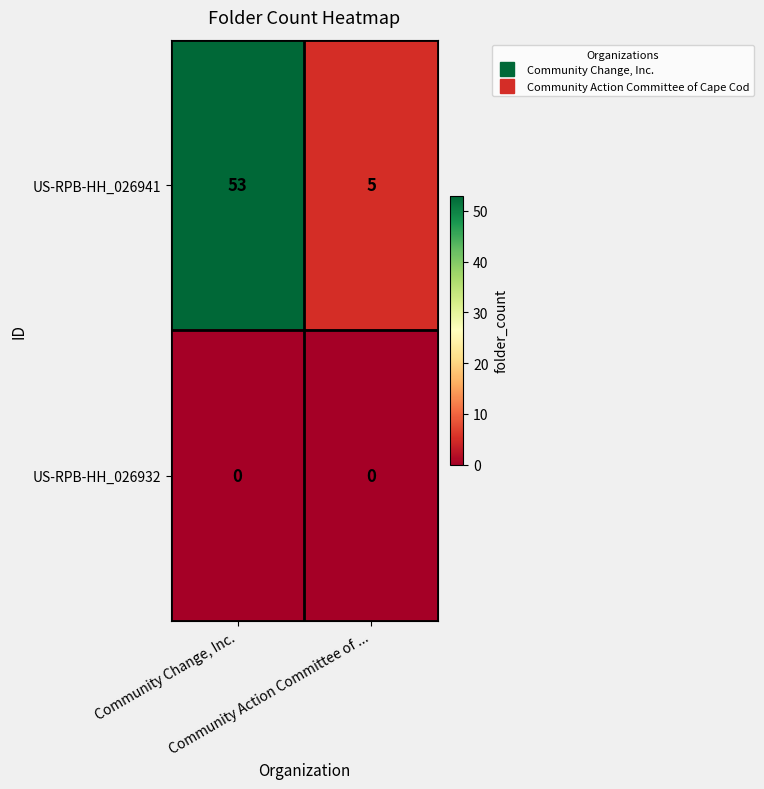

Which series has the largest total across all categories?

US-RPB-HH_026941